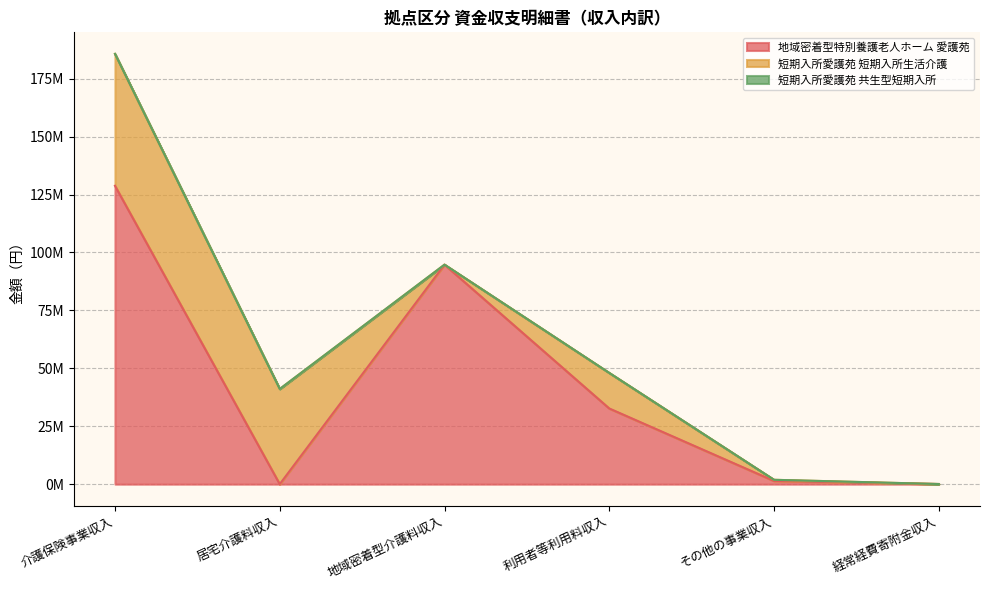

Where is the first local maximum for 短期入所愛護苑 短期入所生活介護?

利用者等利用料収入